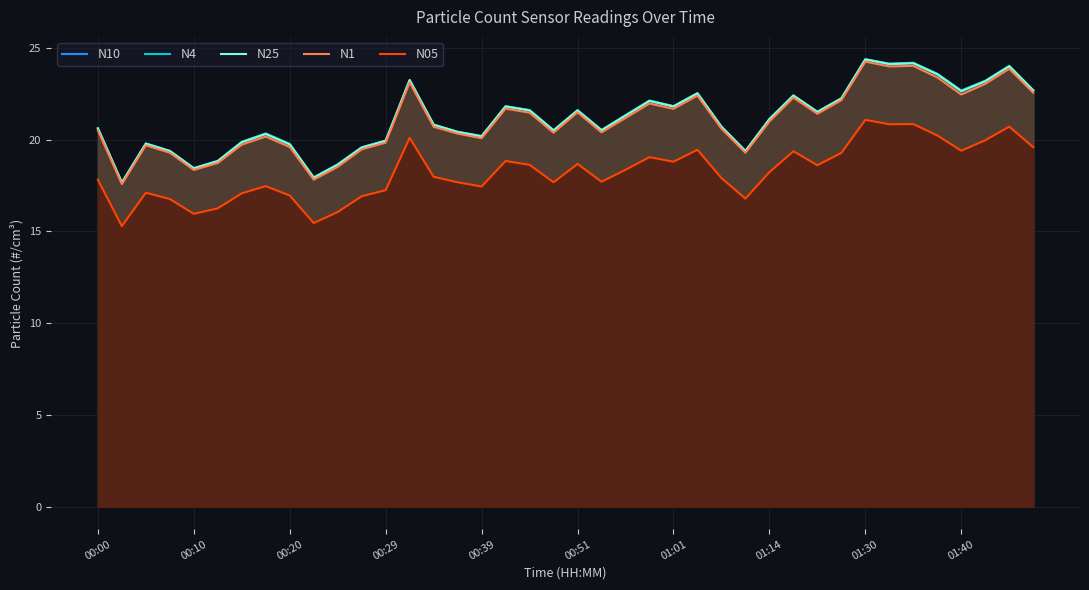

What is the maximum value shown in the chart?

24.4